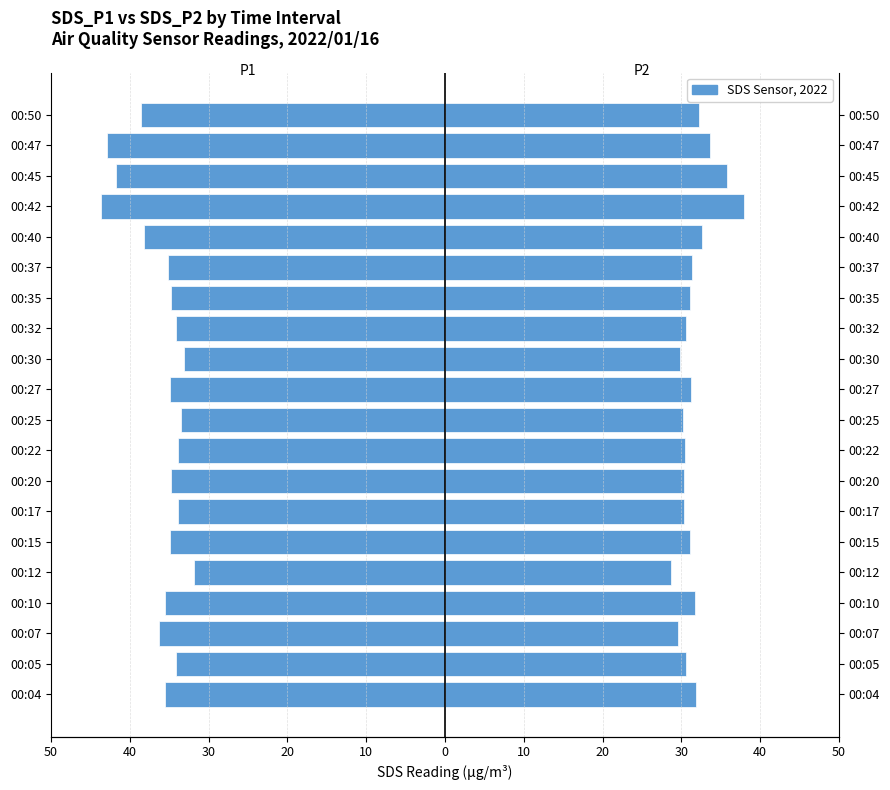

What is the difference between the maximum and minimum values in the SDS_P2 series?

9.3